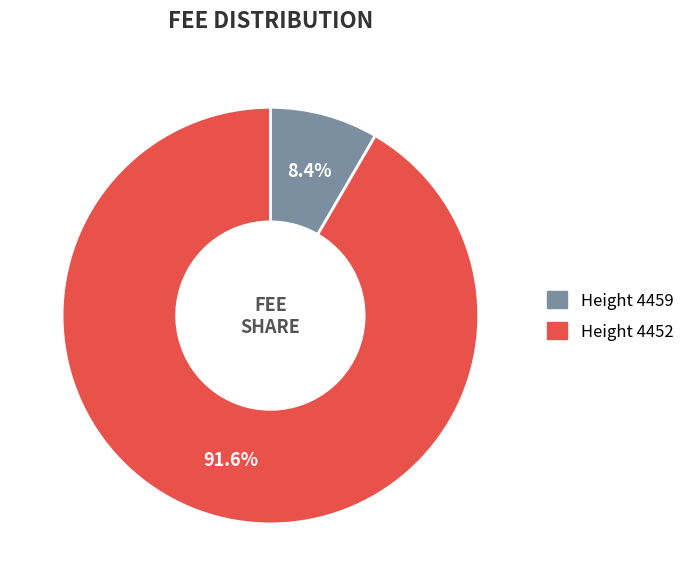

Rank the categories by value from highest to lowest.

Height 4452, Height 4459